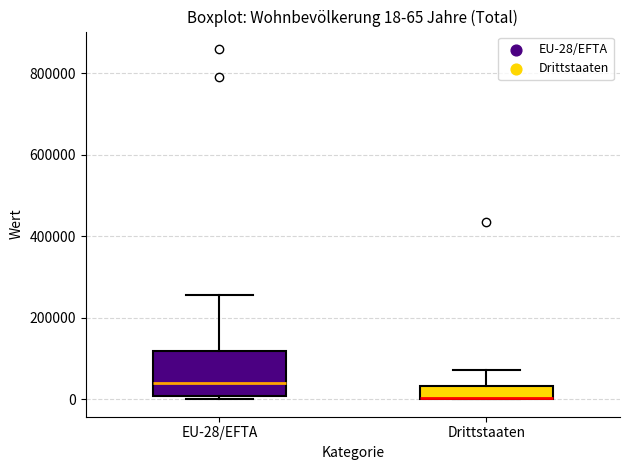

Which box is the tallest, from its lower edge to its upper edge?

EU-28/EFTA